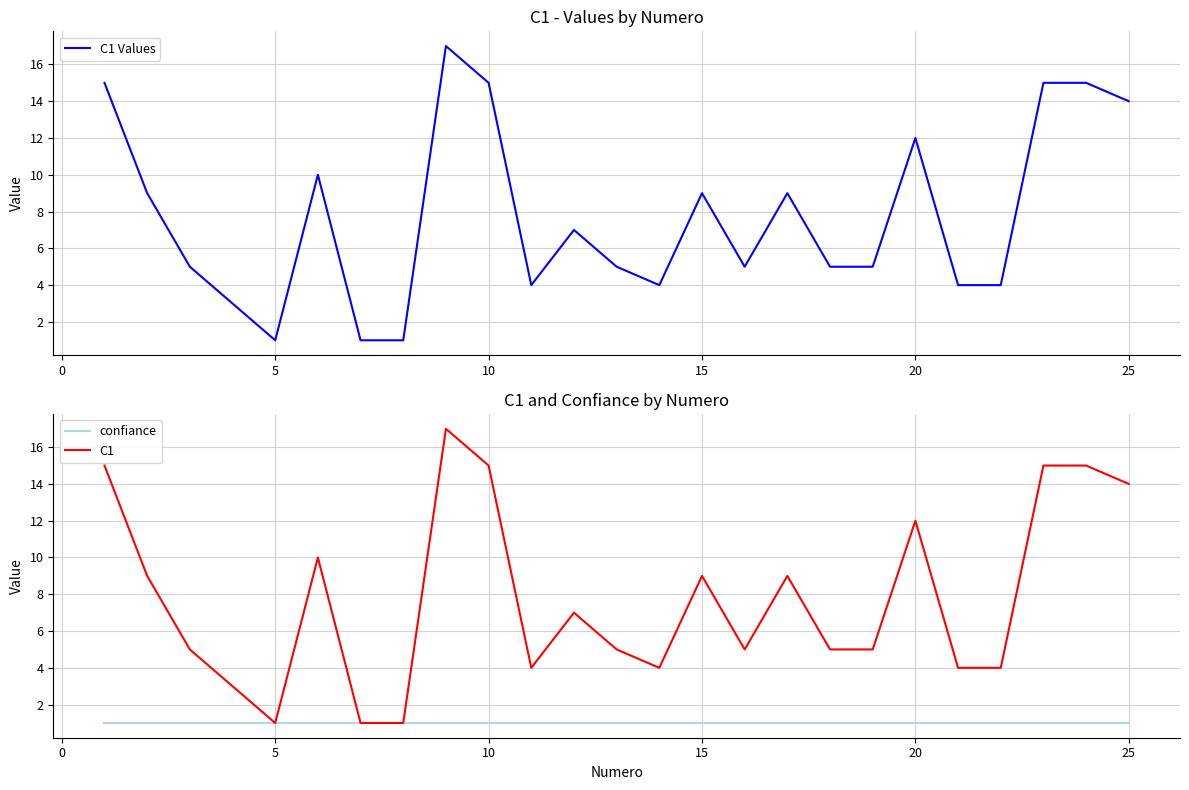

What is the lowest value of the confiance series?

1